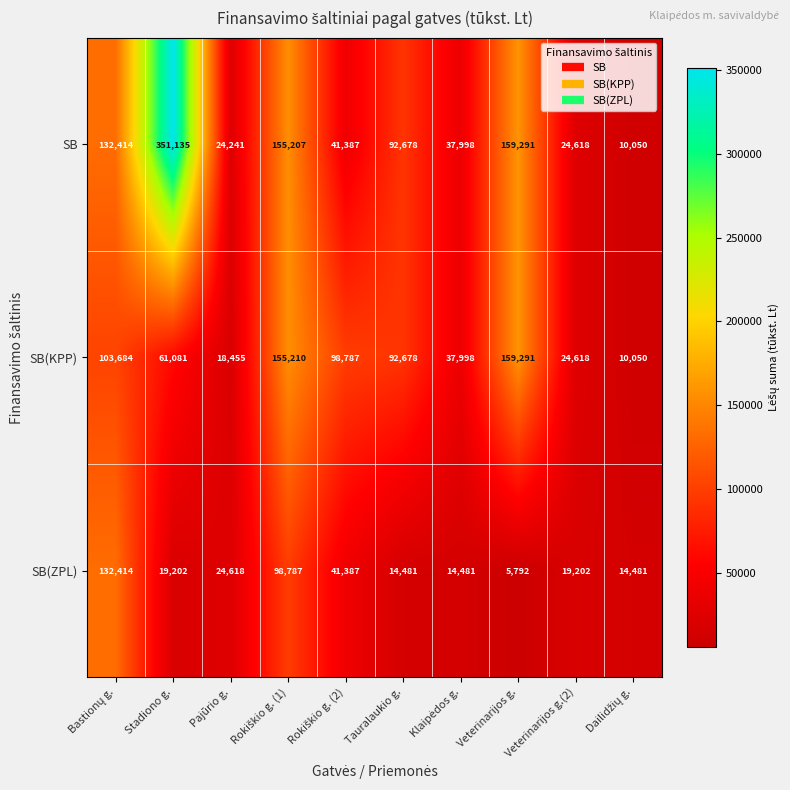

At which label is SB closest to 180592?

Veterinarijos g.